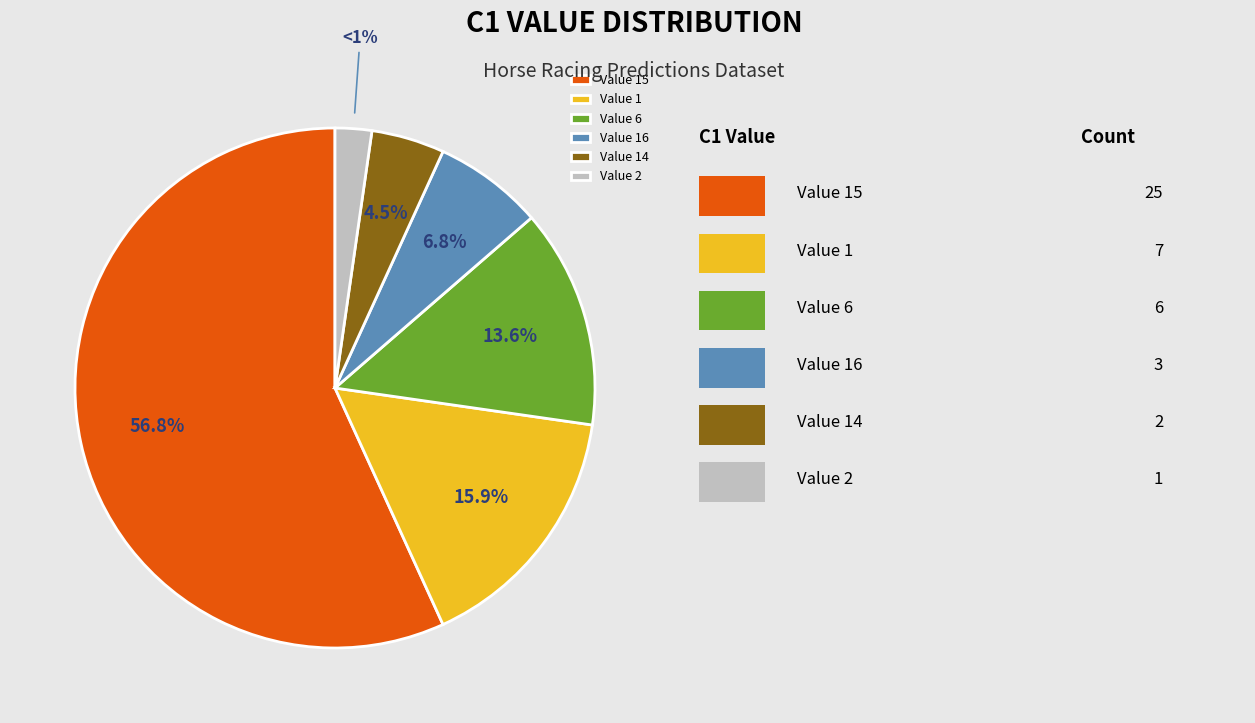

What is the change in value from 1 to 6?

-1